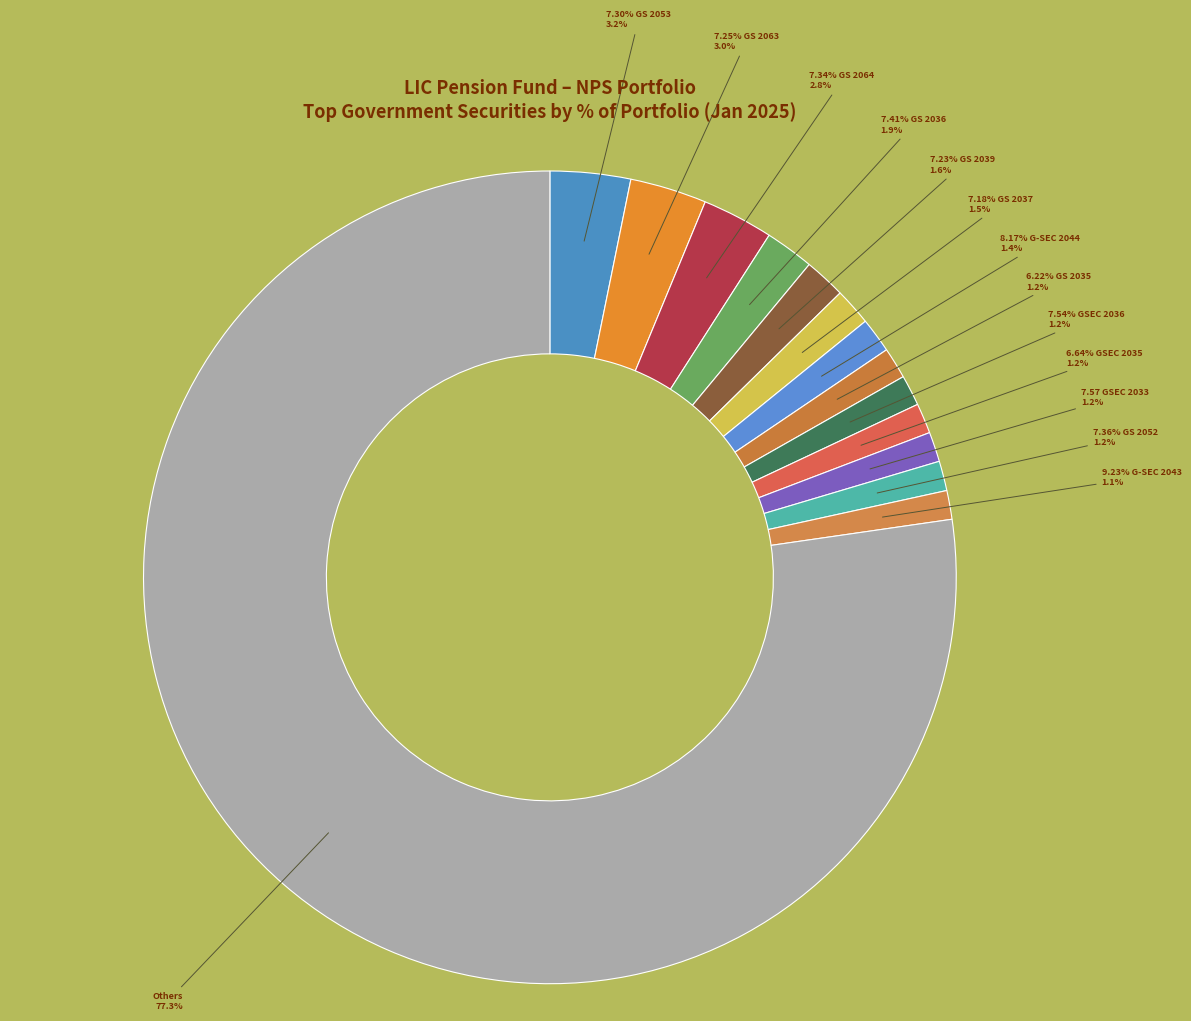

Which has a higher value, 7.57 GSEC 2033 or 6.64% GSEC 2035?

6.64% GSEC 2035